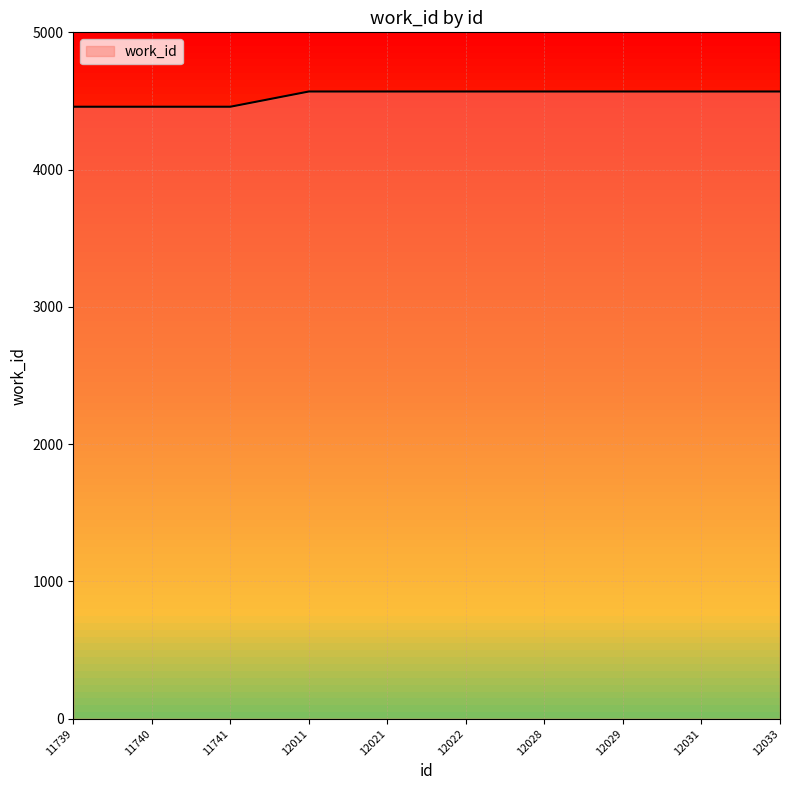

Reading left to right, transcribe all the data shown in this chart.

11739=4458	11740=4458	11741=4458	12011=4569	12021=4569	12022=4569	12028=4569	12029=4569	12031=4569	12033=4569